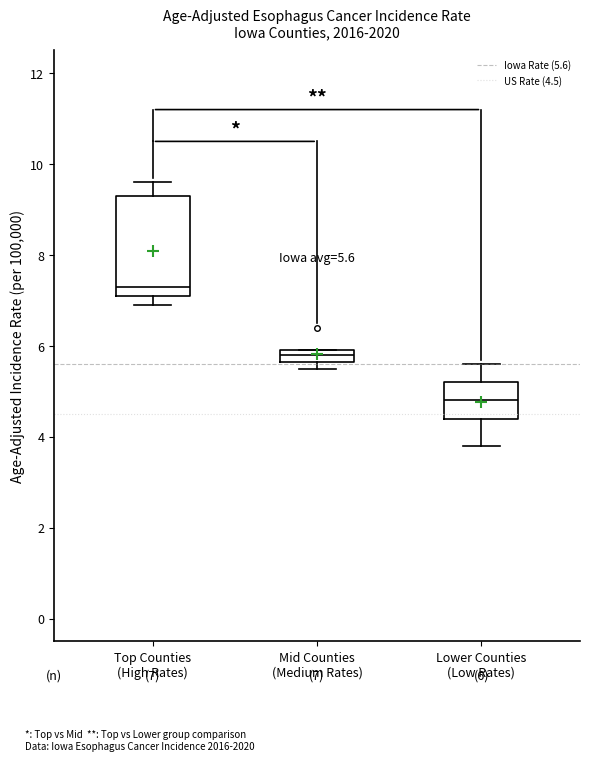

Which box is the tallest, from its lower edge to its upper edge?

Top Counties (High Rates)